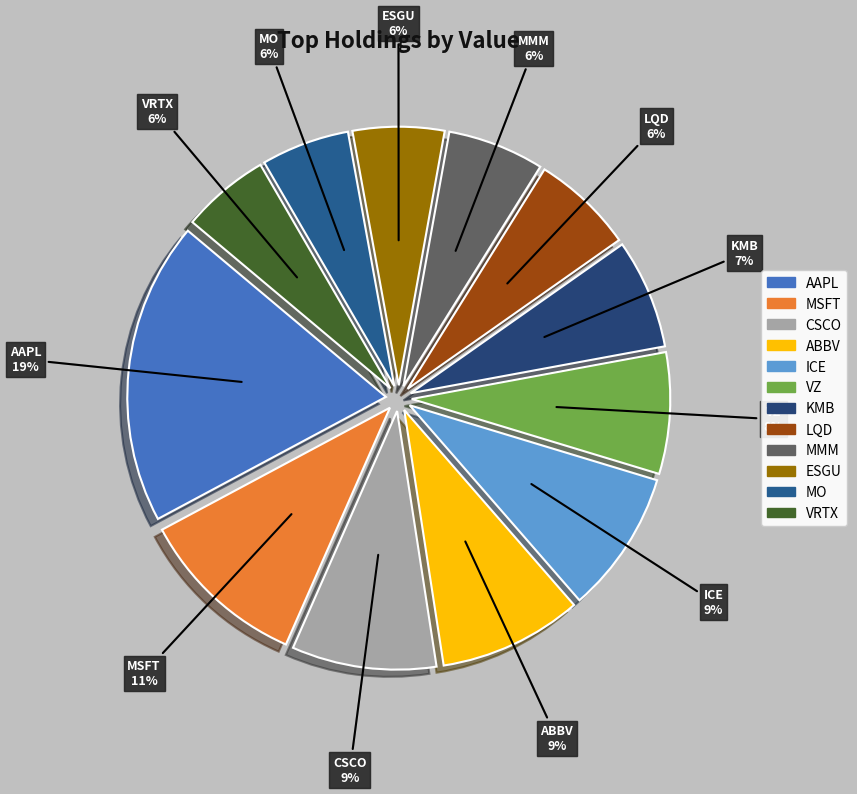

To the nearest percent, what is the difference between the ICE and VRTX slice percentages?

3%